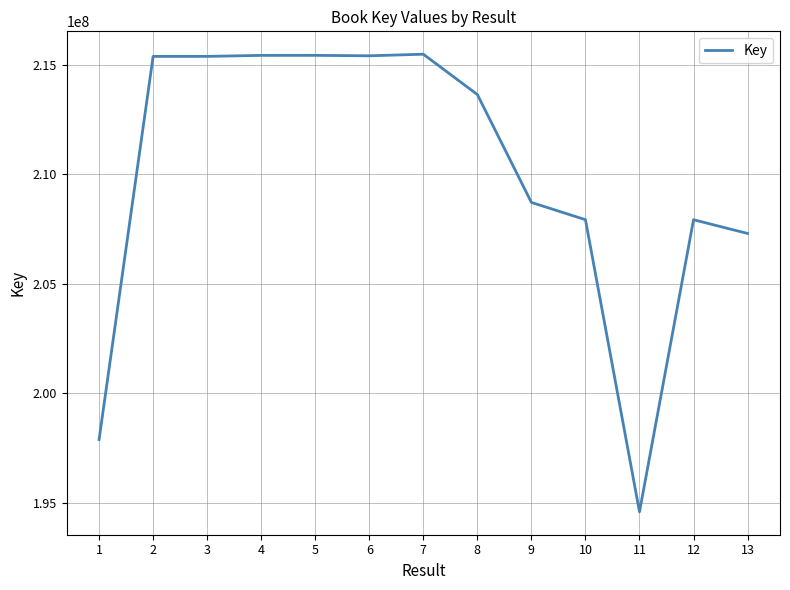

What is the change in value from 7 to 13?

-8194707